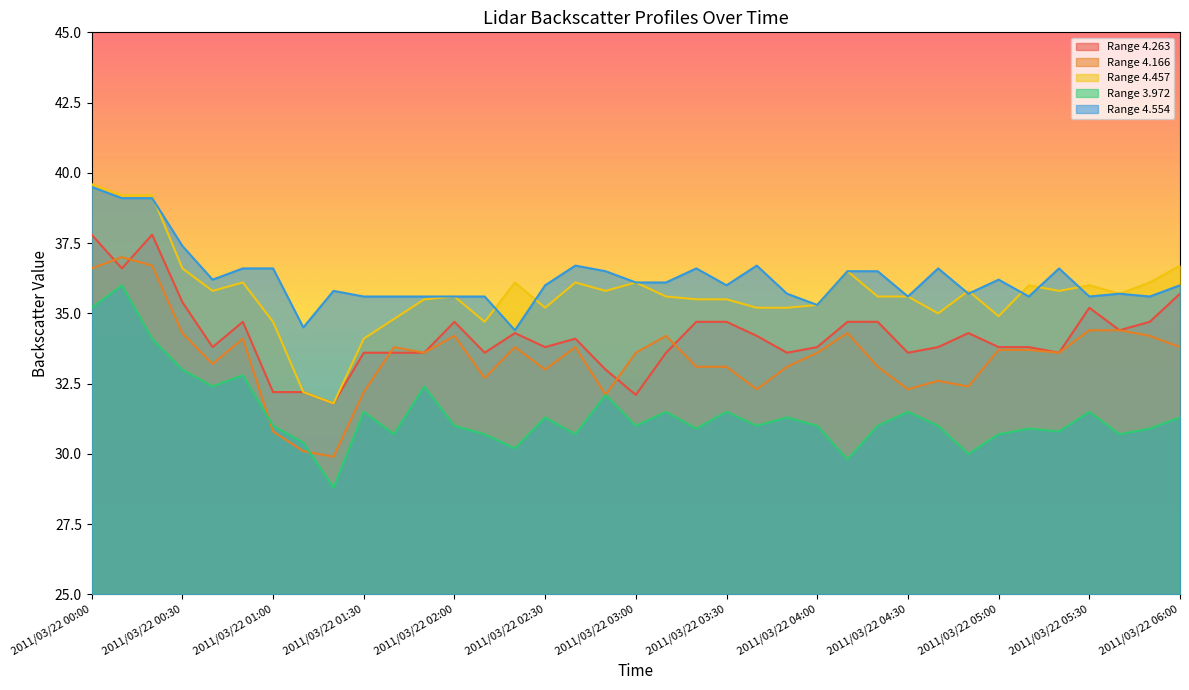

What is the greatest value displayed?

39.6